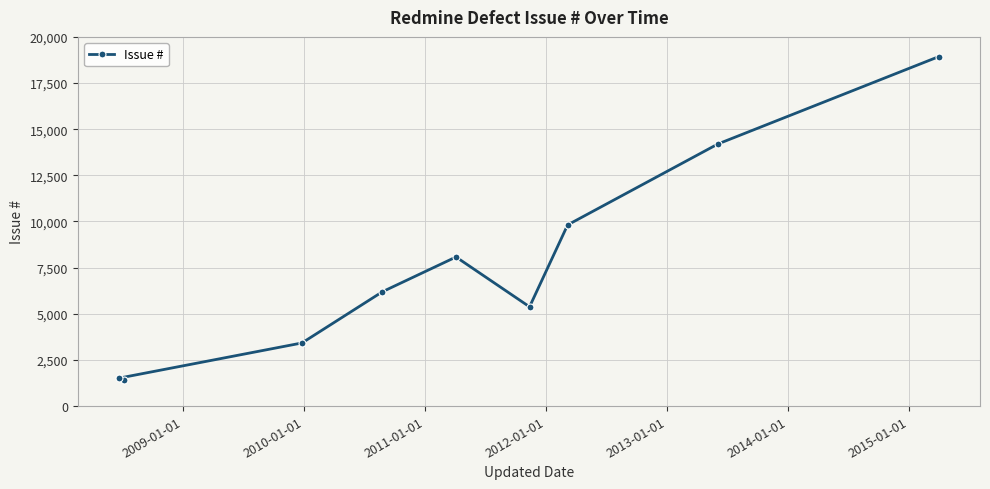

What is the average value?

7662